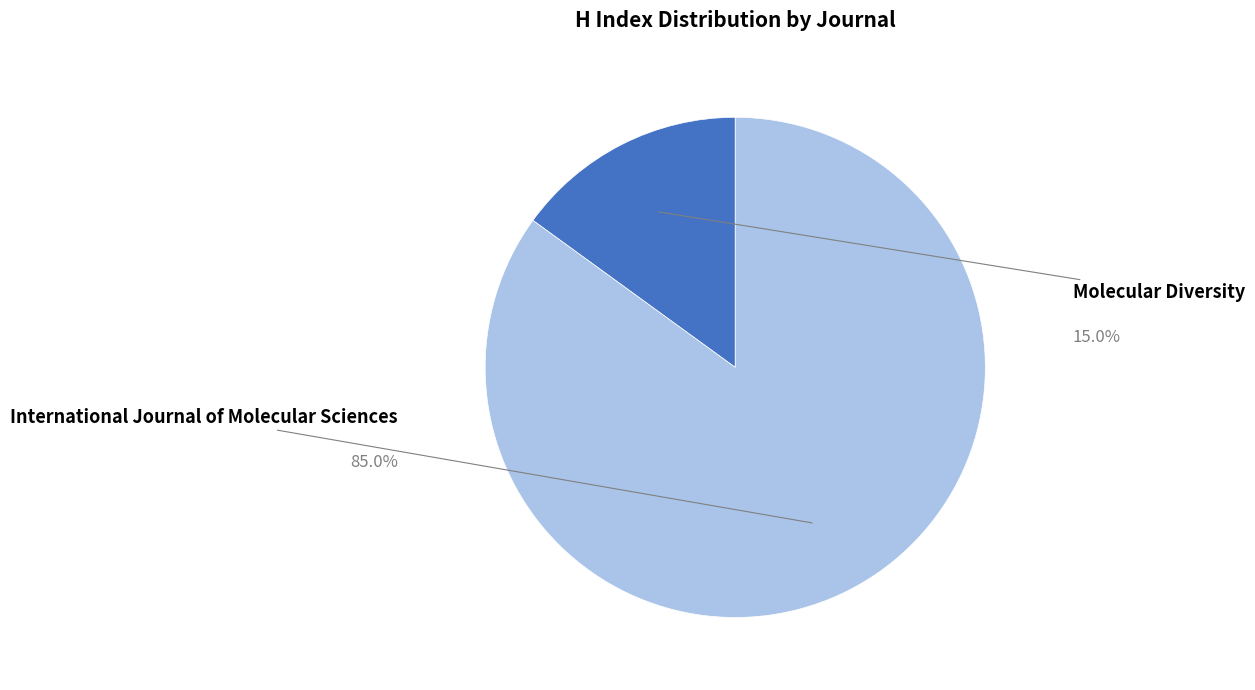

What is the change in value from Molecular Diversity to International Journal of Molecular Sciences?

+294